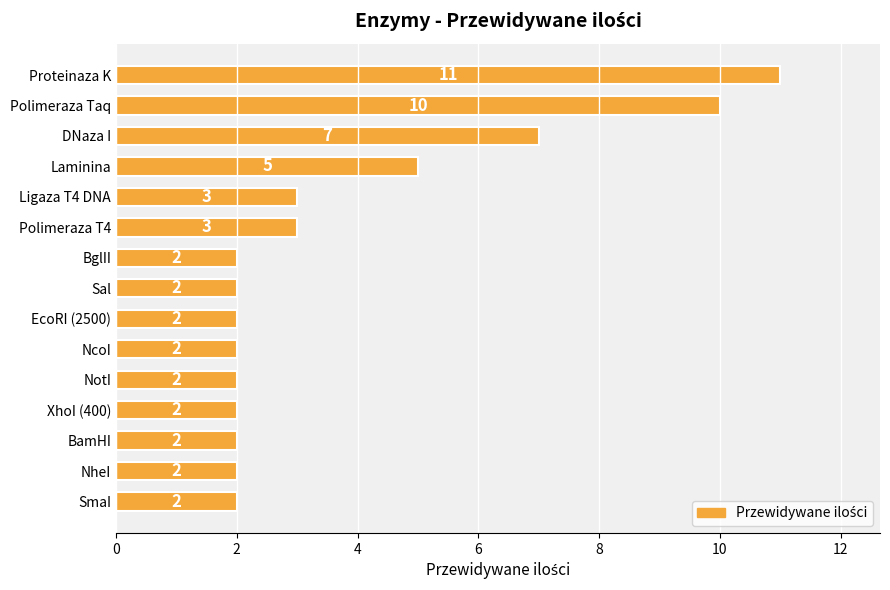

Is it true that the value at NcoI is 3?

False